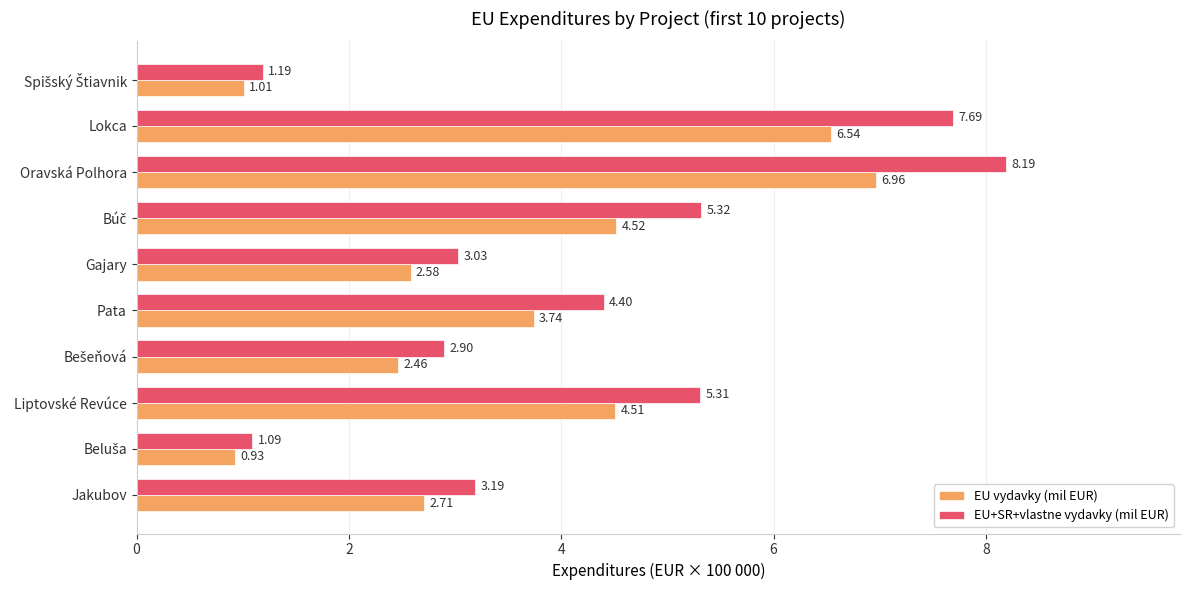

List the series in order of their peak value, lowest first.

EU vydavky (mil EUR), EU+SR+vlastne vydavky (mil EUR)